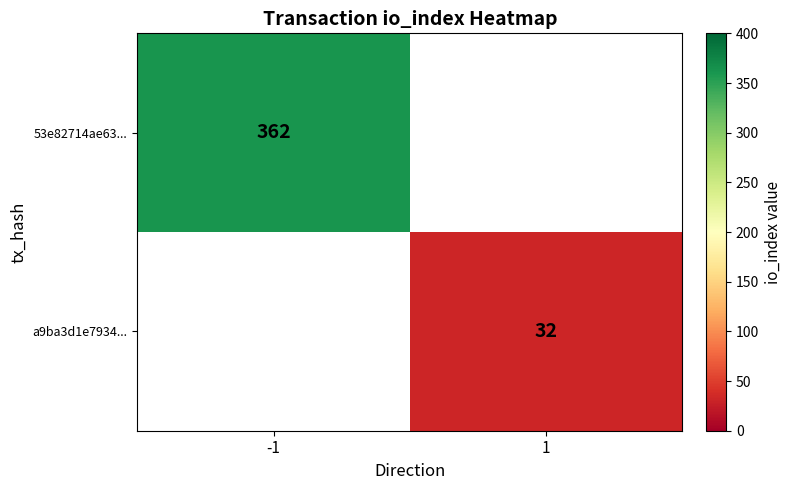

Is the value of 53e82714ae63... at -1 greater than the value of a9ba3d1e7934... at 1?

Yes